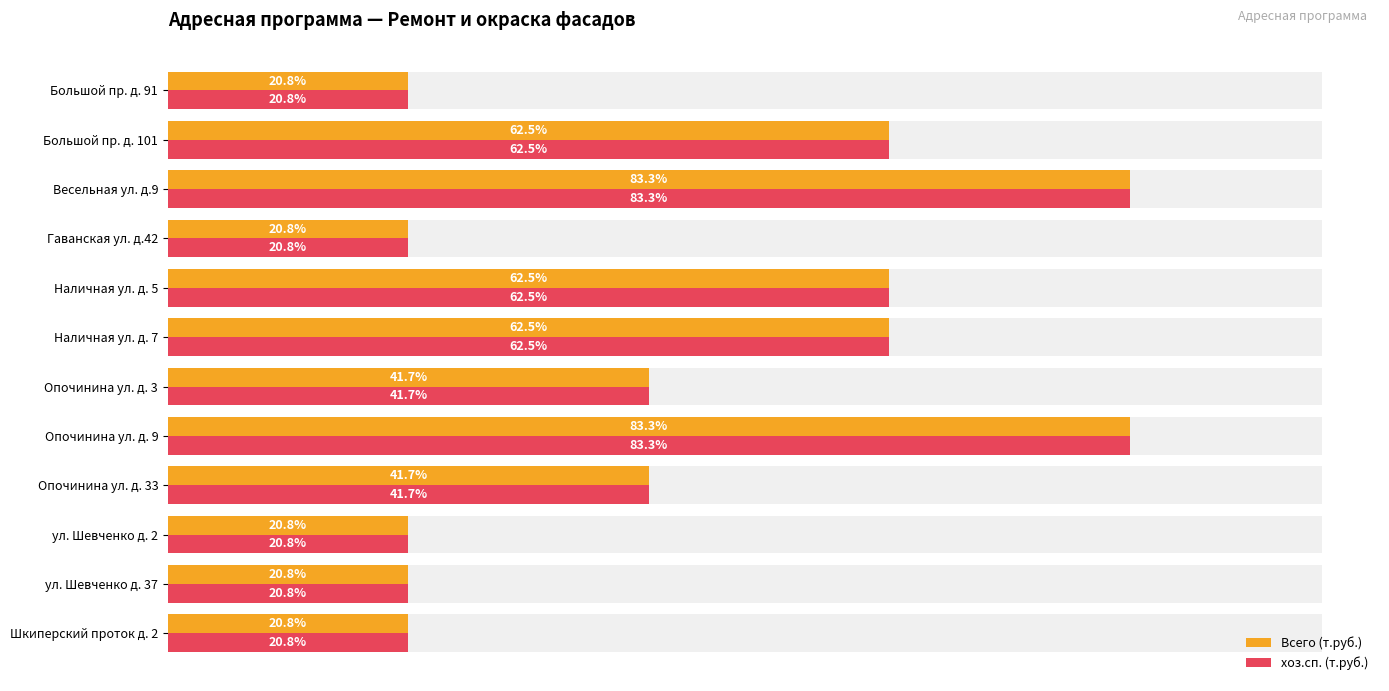

How many bars are there in each group?

2